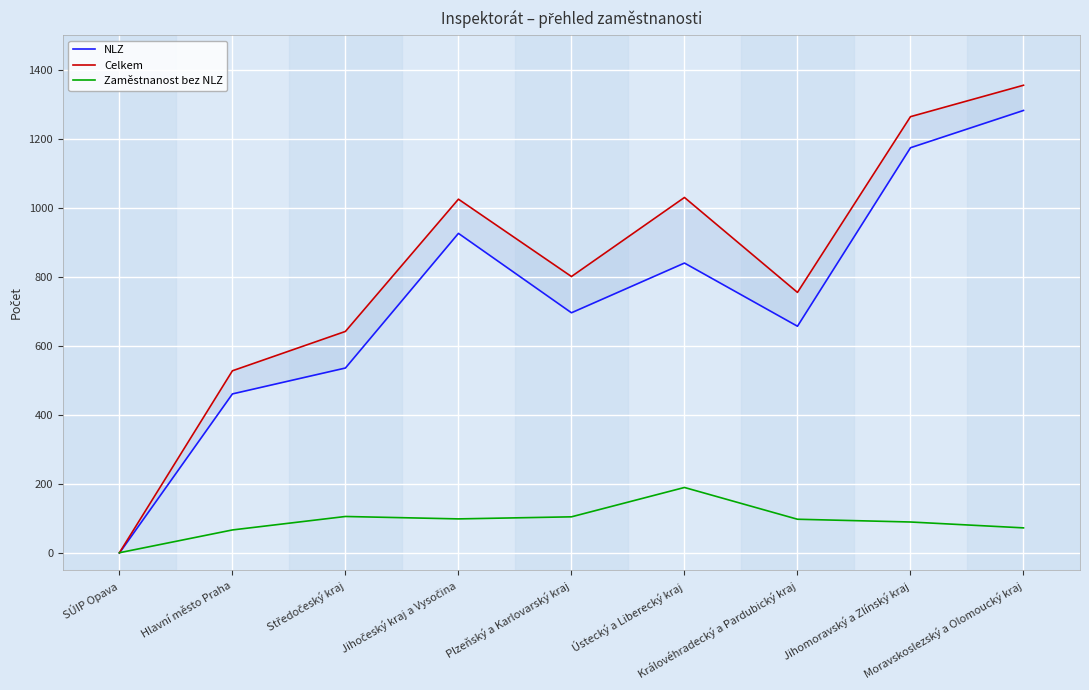

In Celkem, how many points are lower than both neighbors (excluding endpoints)?

2